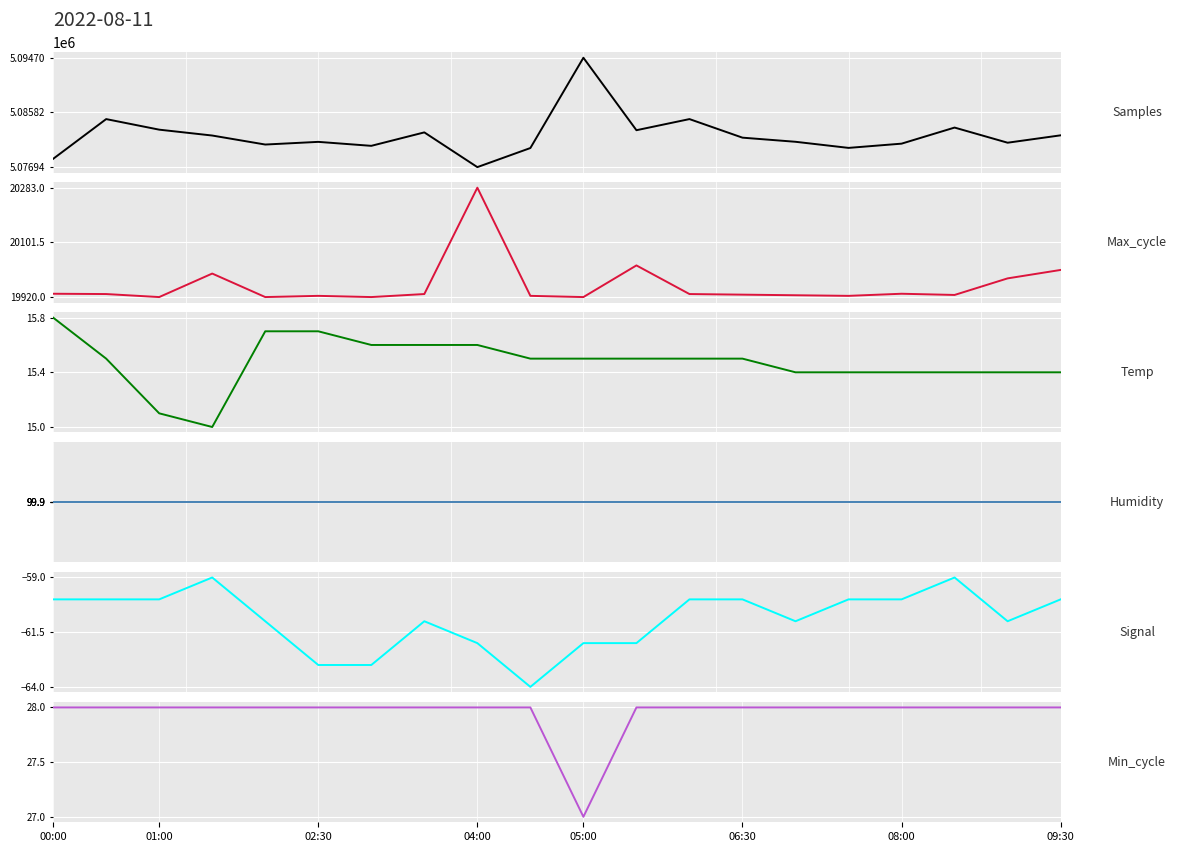

What is the difference between the highest and lowest values at 06:30?

5081788.0